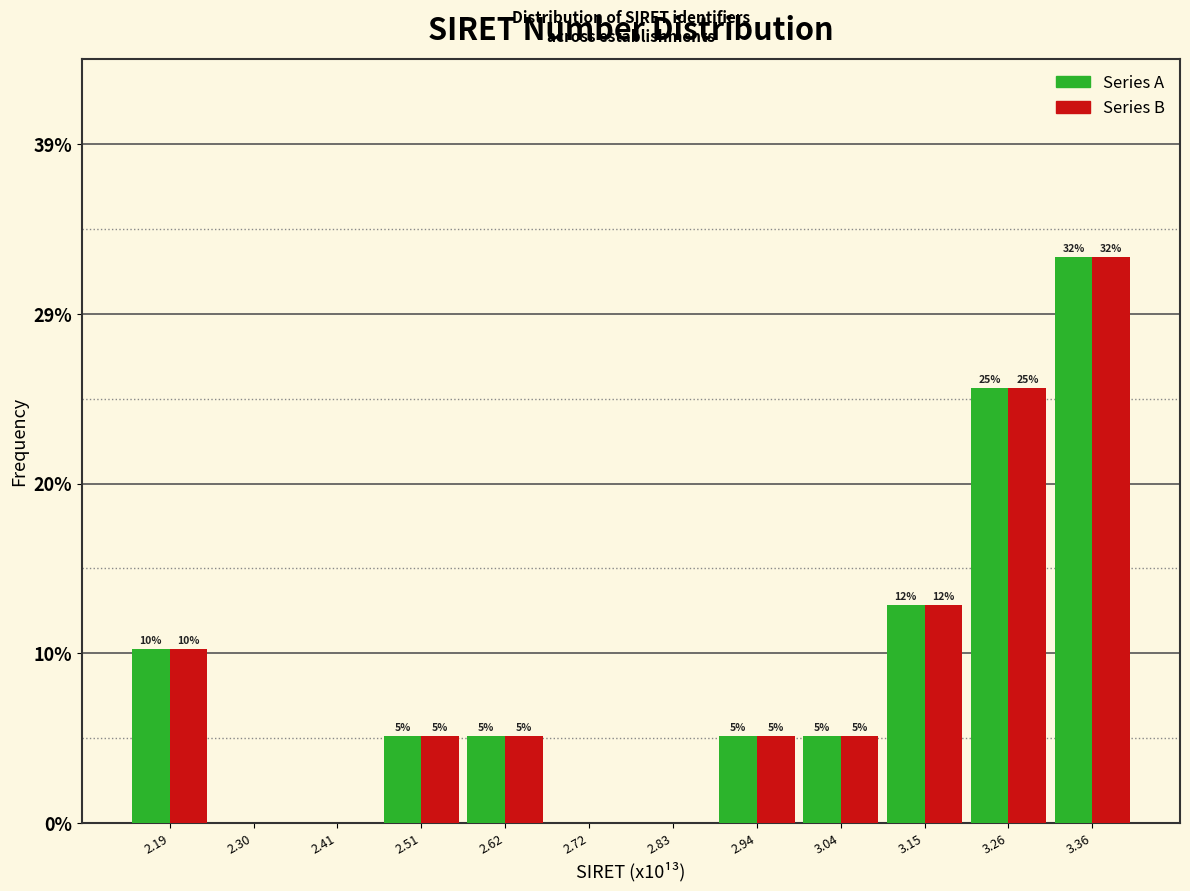

Does the chart contain stacked bars?

No